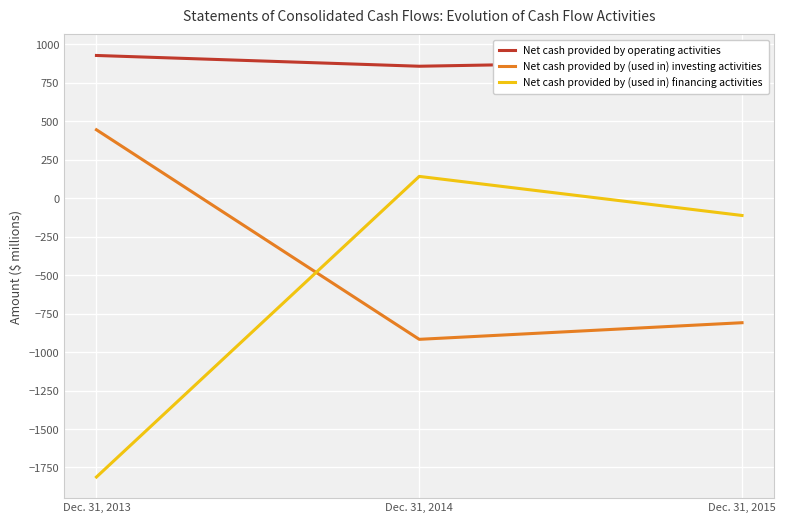

How many lines are shown in the chart?

3